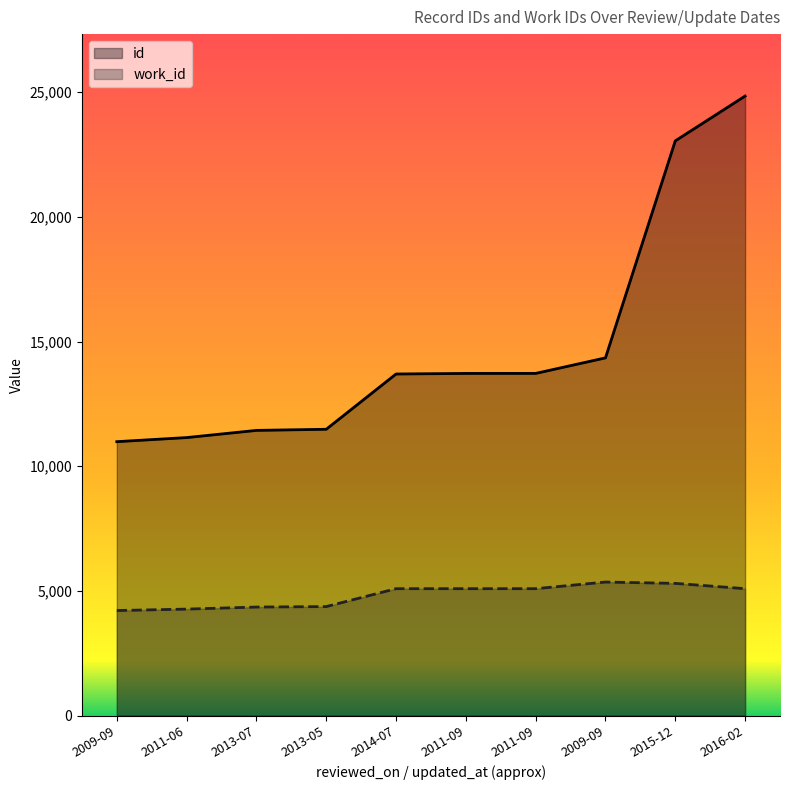

What is the sum of all work_id values?

48208